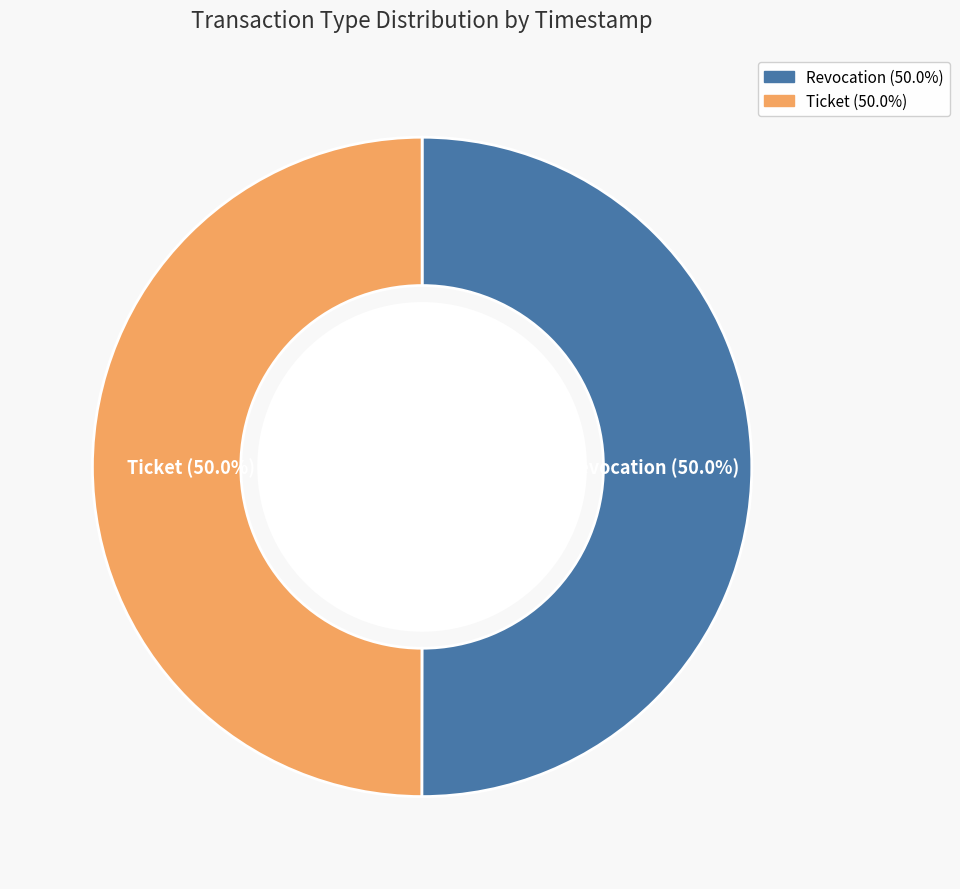

What percentage is NOT represented by Ticket?

50.0%